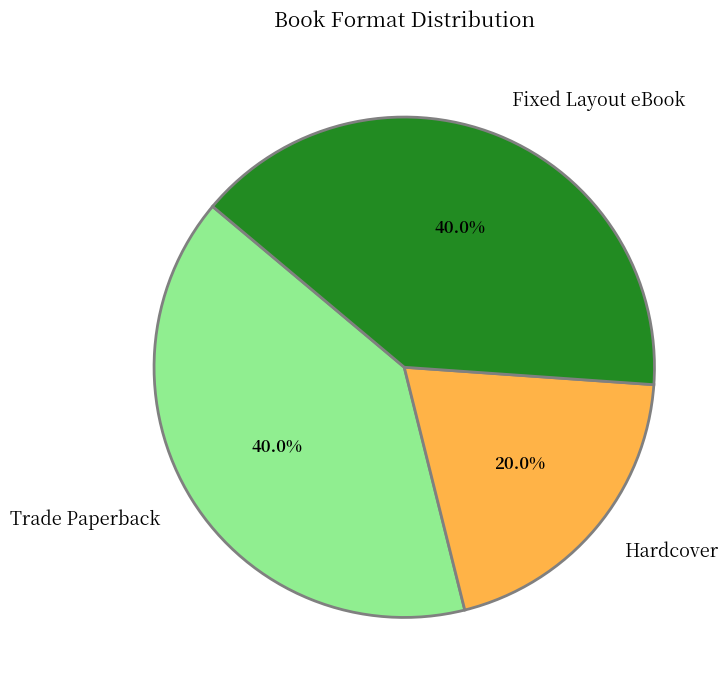

Between Trade Paperback and Hardcover, which is larger?

Trade Paperback